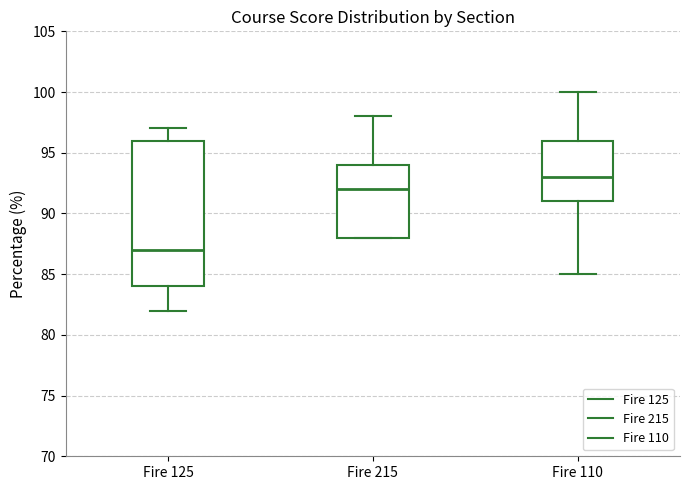

Comparing the boxes themselves (not the whiskers), which one is the tallest?

Fire 125